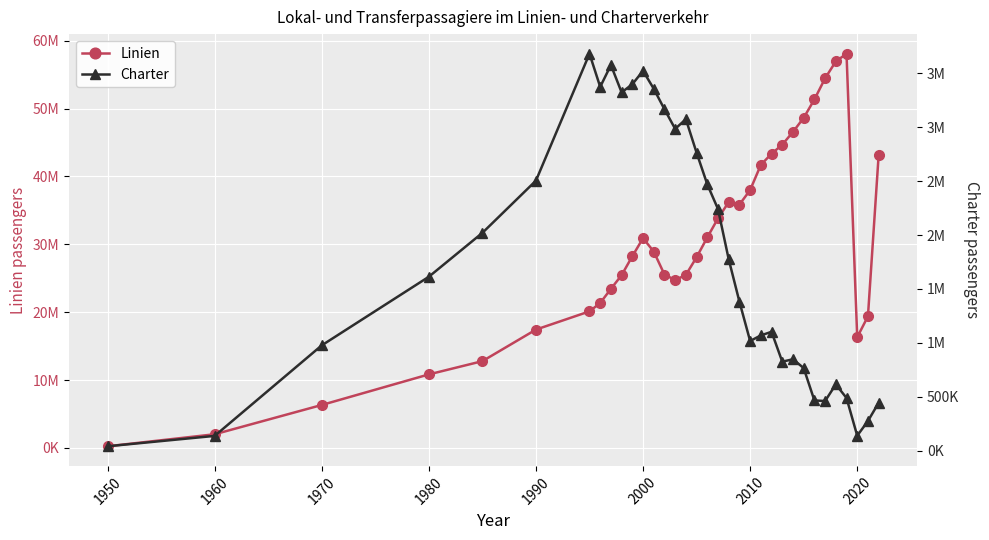

List the series in order of their peak value, highest first.

Linien, Charter